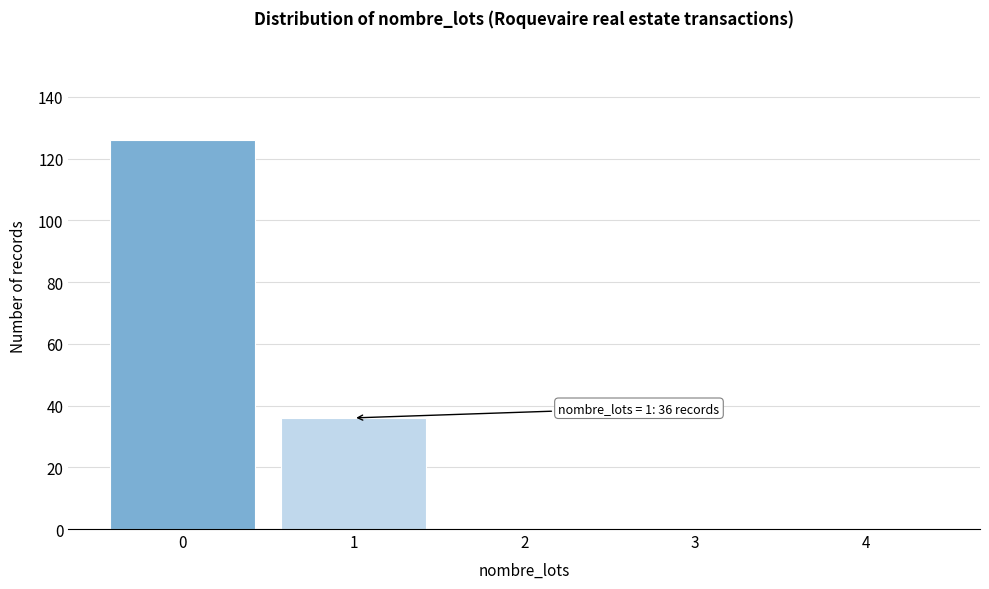

Reading left to right, list all the values displayed in this chart.

0=126	1=36	2=0	3=0	4=0